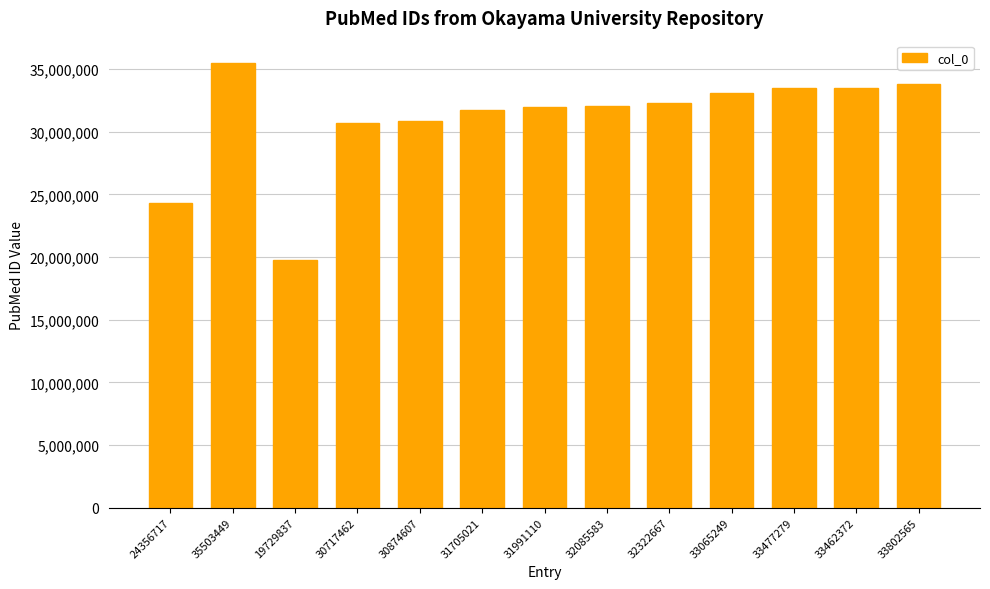

True or false: the data shows 31991110 at 31991110.

True